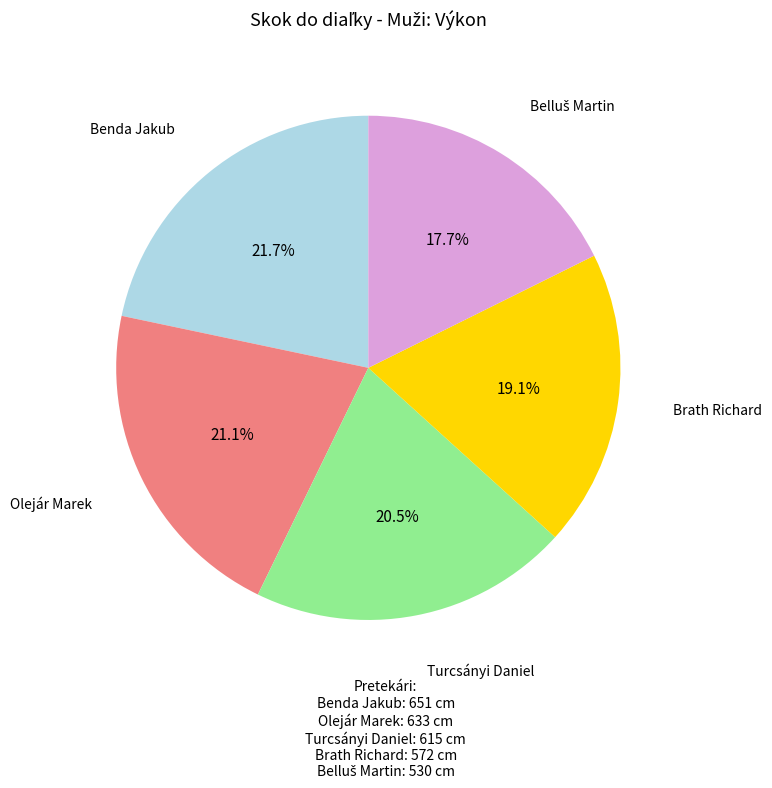

The Brath Richard slice represents 19% of the pie. True or false?

True